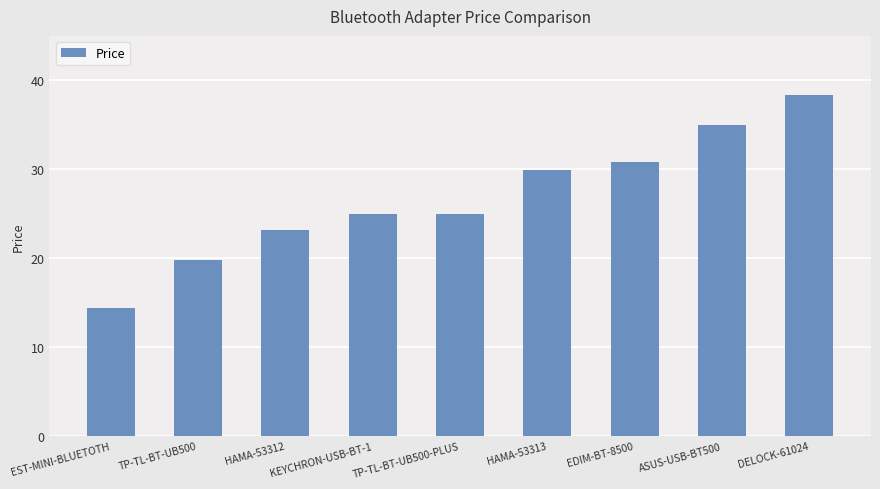

Between HAMA-53313 and EDIM-BT-8500, which is larger?

EDIM-BT-8500